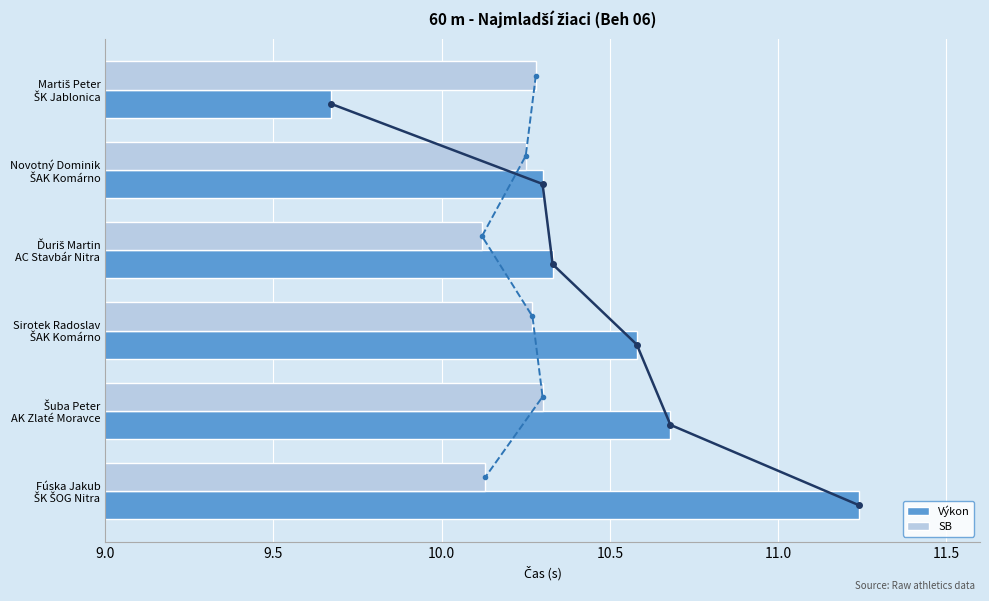

How many Výkon values are between 10 and 11?

4